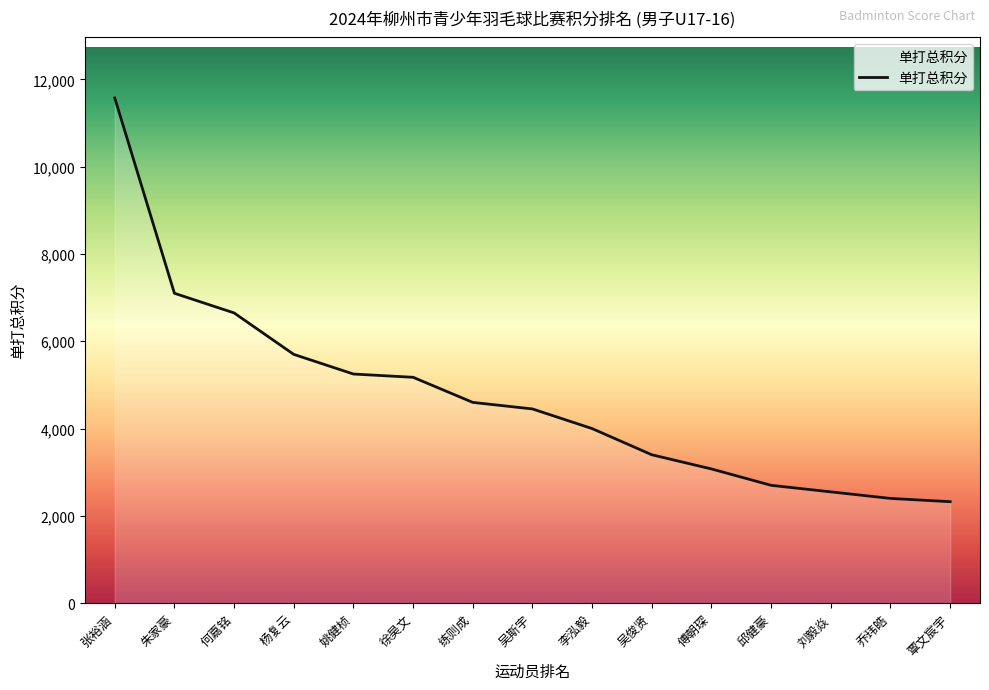

Reading right to left, list all the values displayed in this chart.

2325	2400	2550	2700	3075	3400	4000	4450	4600	5175	5250	5700	6650	7100	11575